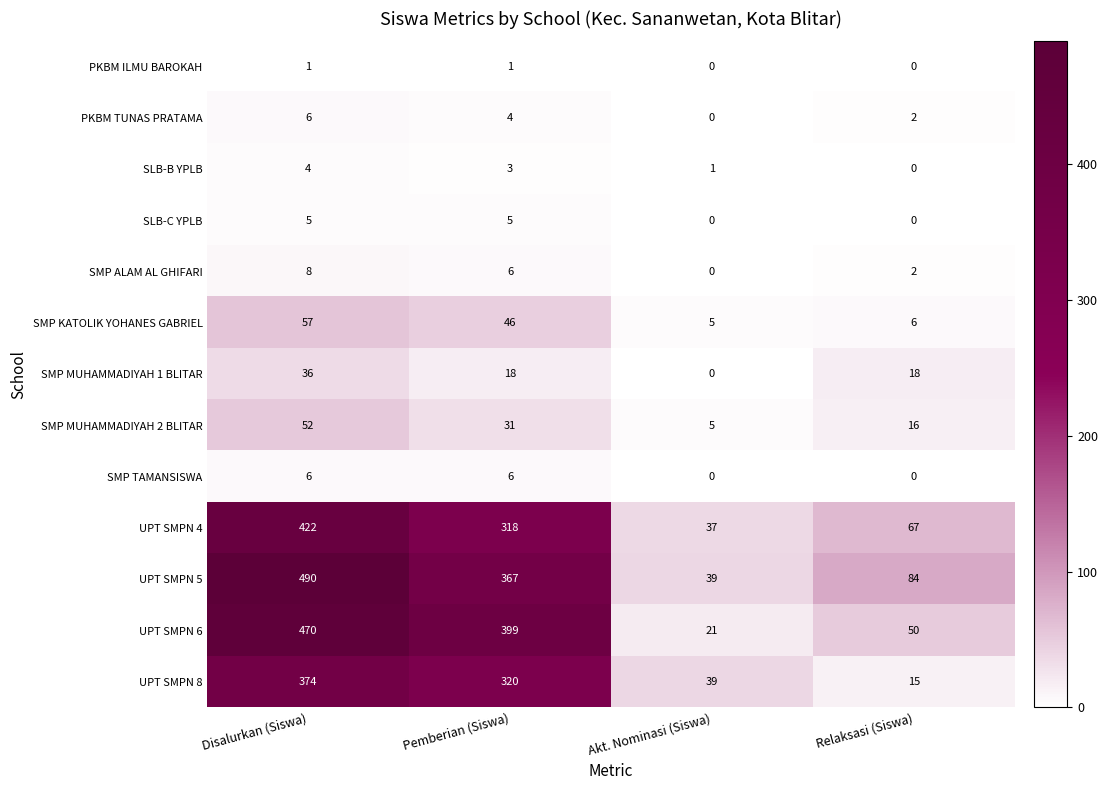

Which series has the widest spread of values?

UPT SMPN 5